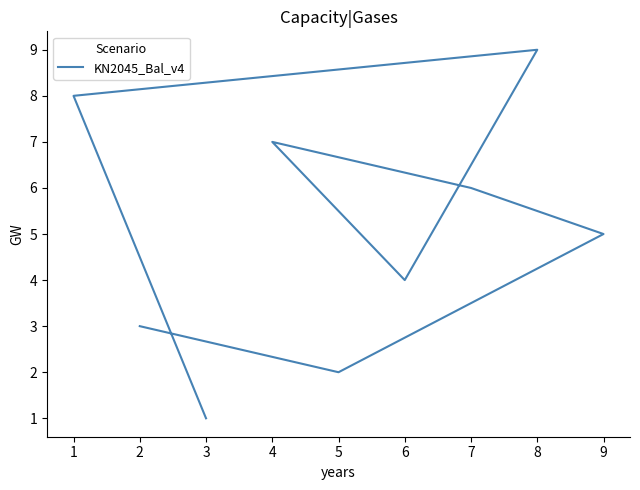

Reading left to right, extract all data points from this chart.

1	8	9	4	7	6	5	2	3